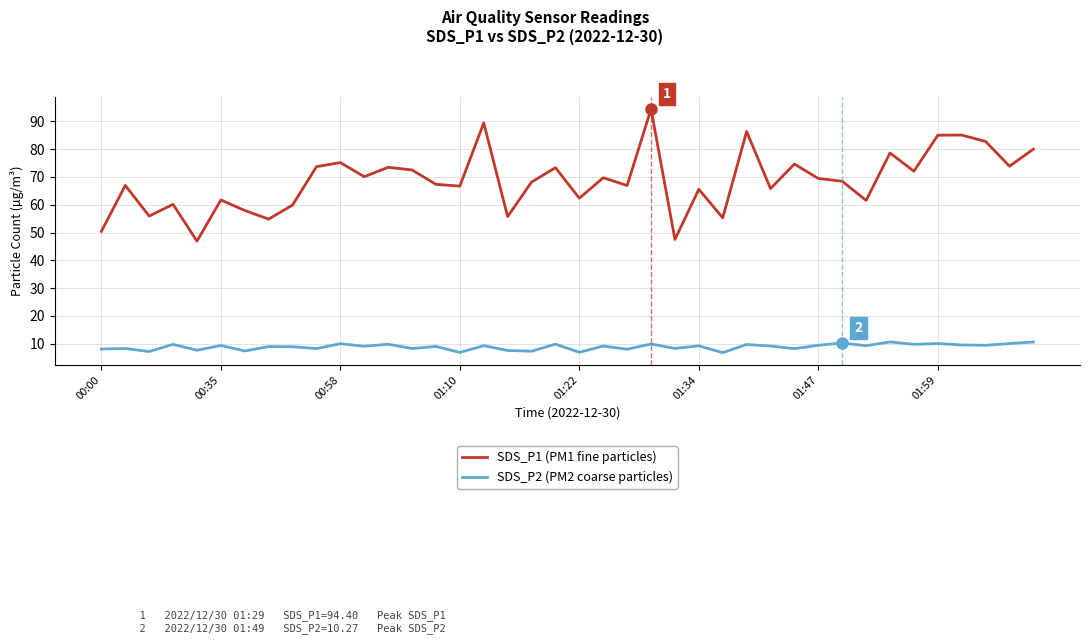

True or false: SDS_P2 (PM2 coarse particles) and SDS_P1 (PM1 fine particles) intersect in this chart.

False